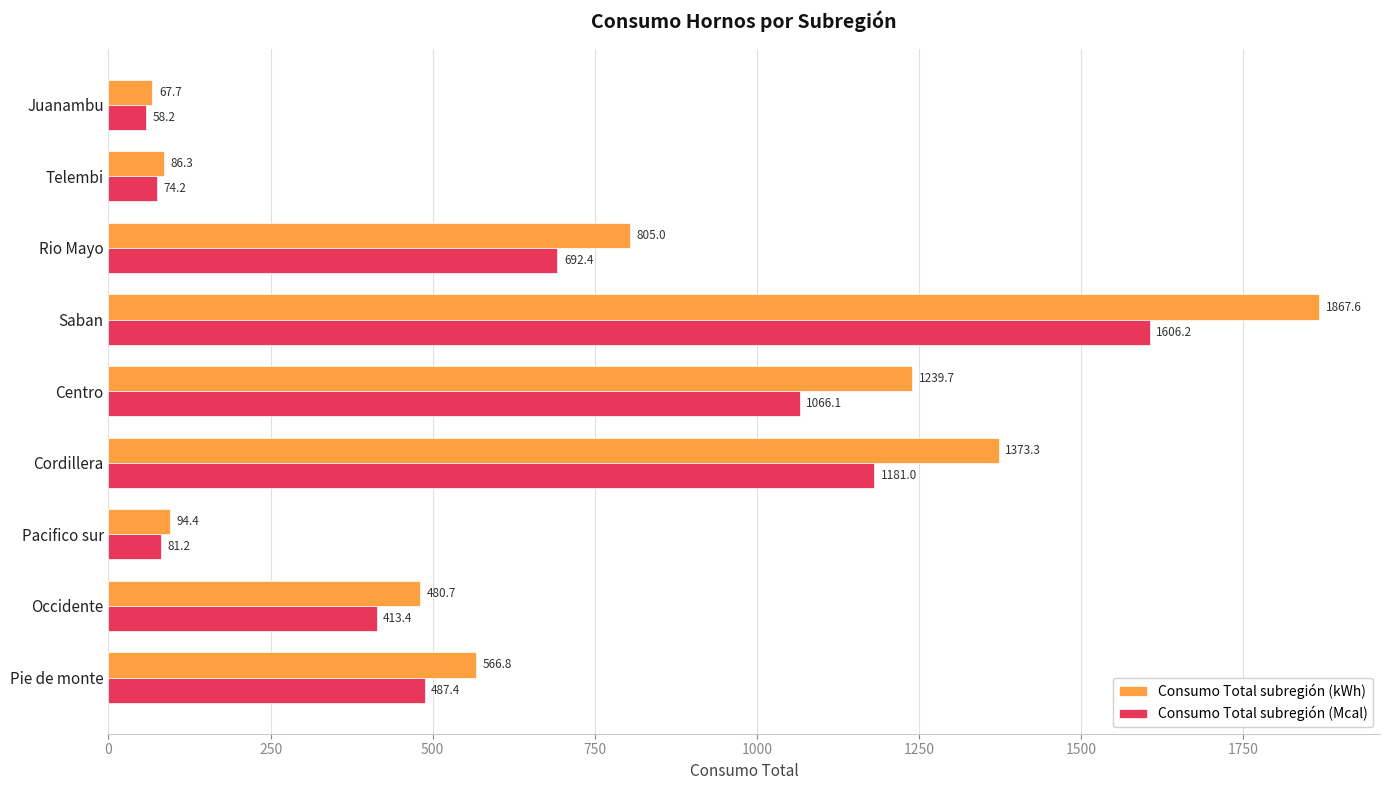

Which series has the widest spread of values?

Consumo Total subregión (kWh)